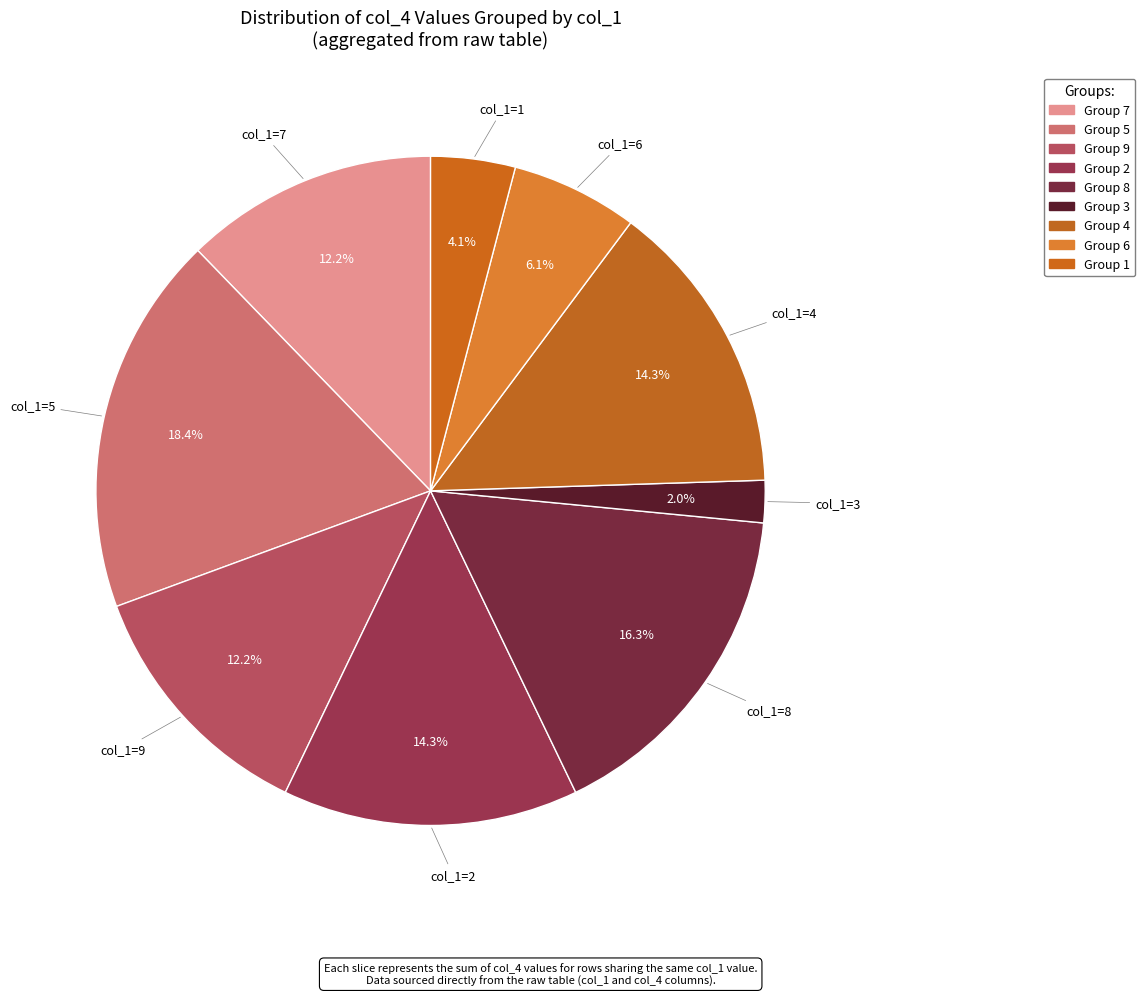

Count the number of slices in the pie.

9